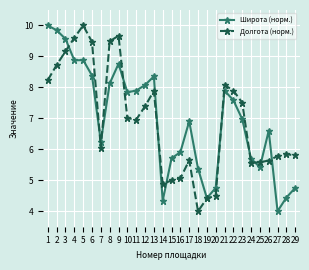

How many lines are shown in the chart?

2